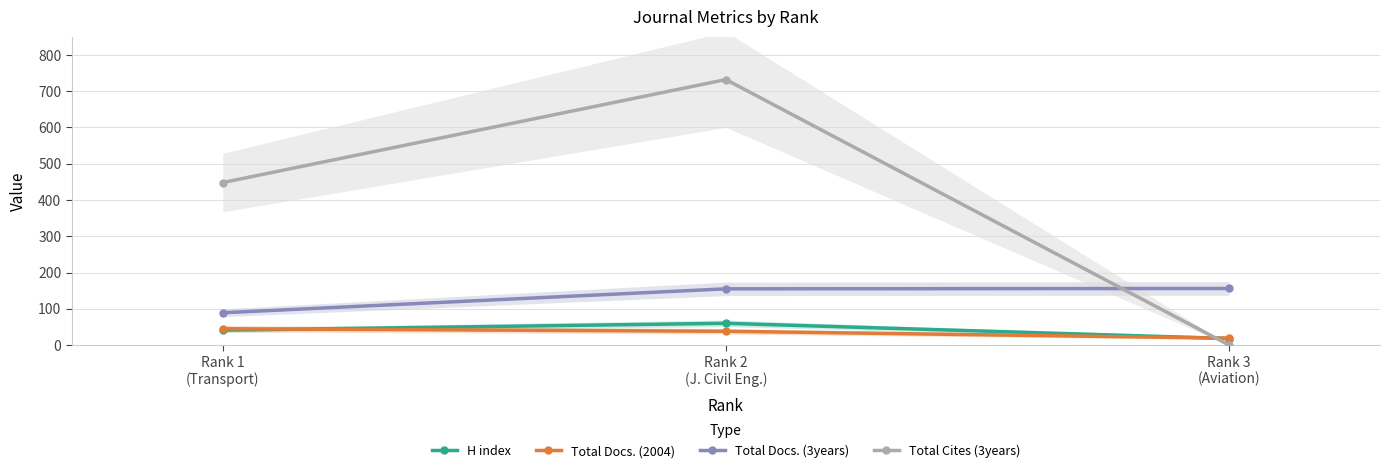

Reading right to left, extract all data points from this chart.

H index: Rank 3
(Aviation)=18	Rank 2
(J. Civil Eng.)=60	Rank 1
(Transport)=41
Total Docs. (2004): Rank 3
(Aviation)=19	Rank 2
(J. Civil Eng.)=38	Rank 1
(Transport)=45
Total Docs. (3years): Rank 3
(Aviation)=156	Rank 2
(J. Civil Eng.)=155	Rank 1
(Transport)=89
Total Cites (3years): Rank 3
(Aviation)=0	Rank 2
(J. Civil Eng.)=732	Rank 1
(Transport)=448